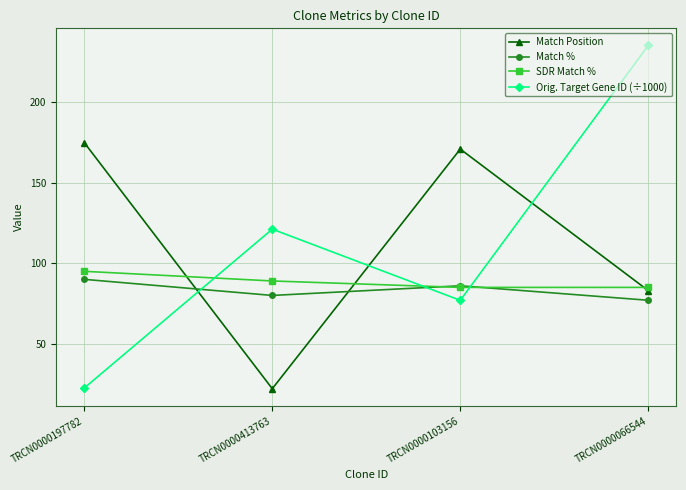

What is the difference between the SDR Match % values at TRCN0000197782 and TRCN0000066544?

10.0